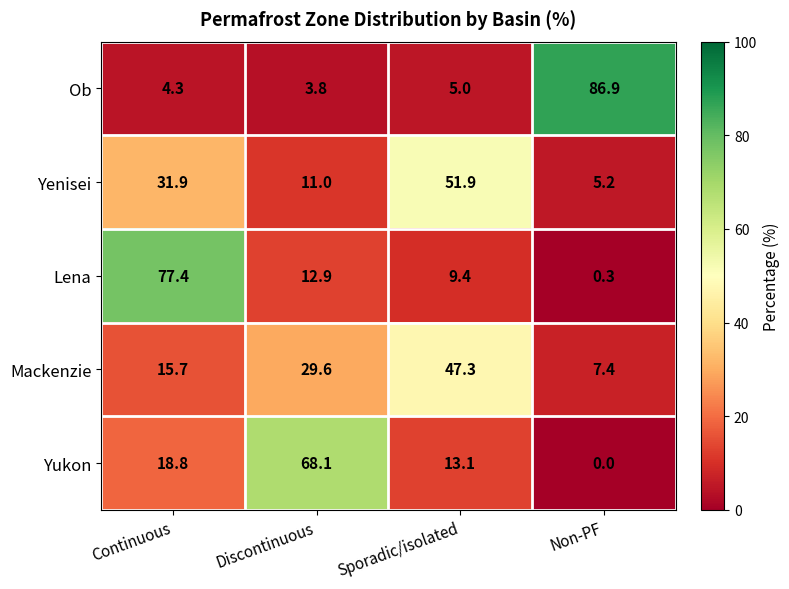

True or false: Ob has a value of 5.0 at Sporadic/isolated.

True